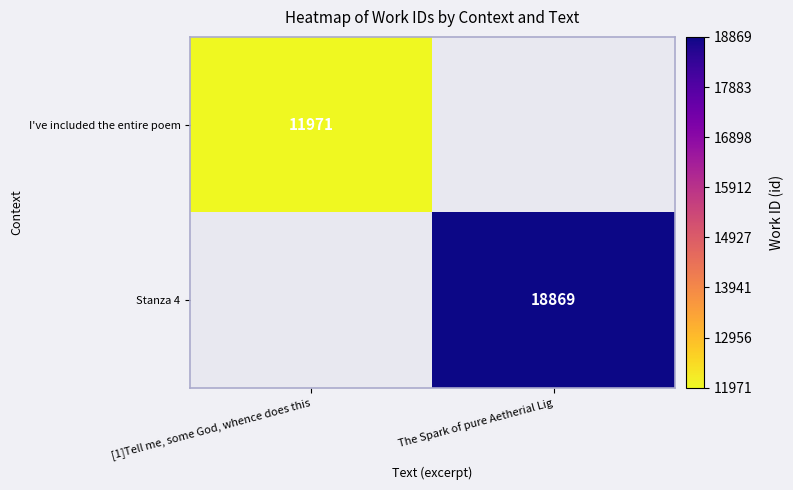

Is it true that Stanza 4 equals 12889 at The Spark of pure Aetherial Lig?

False